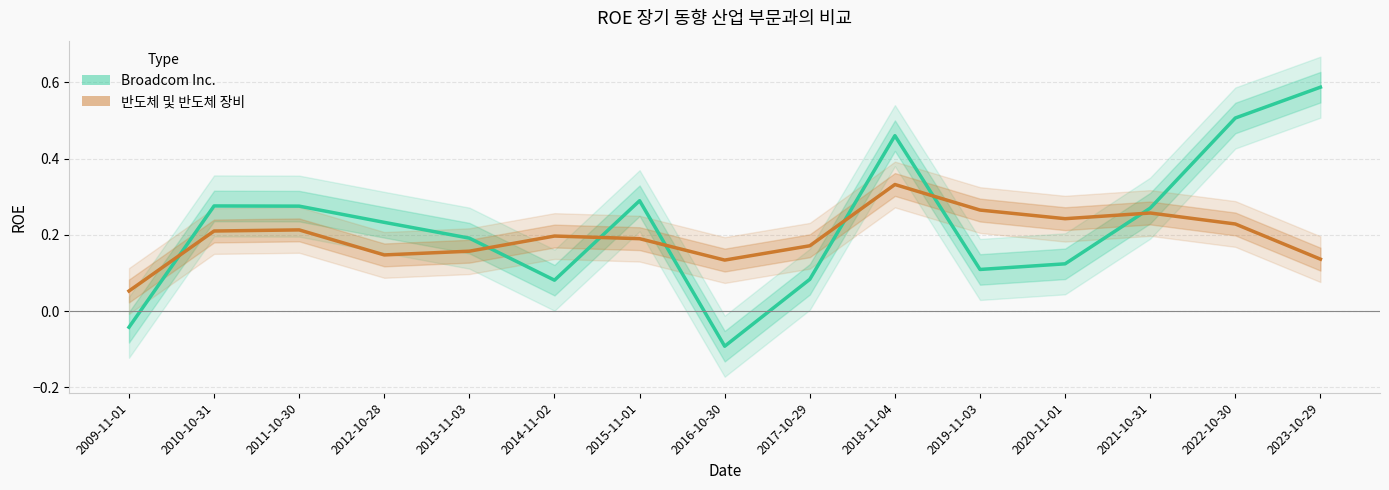

What position from the right is 2011-10-30?

13